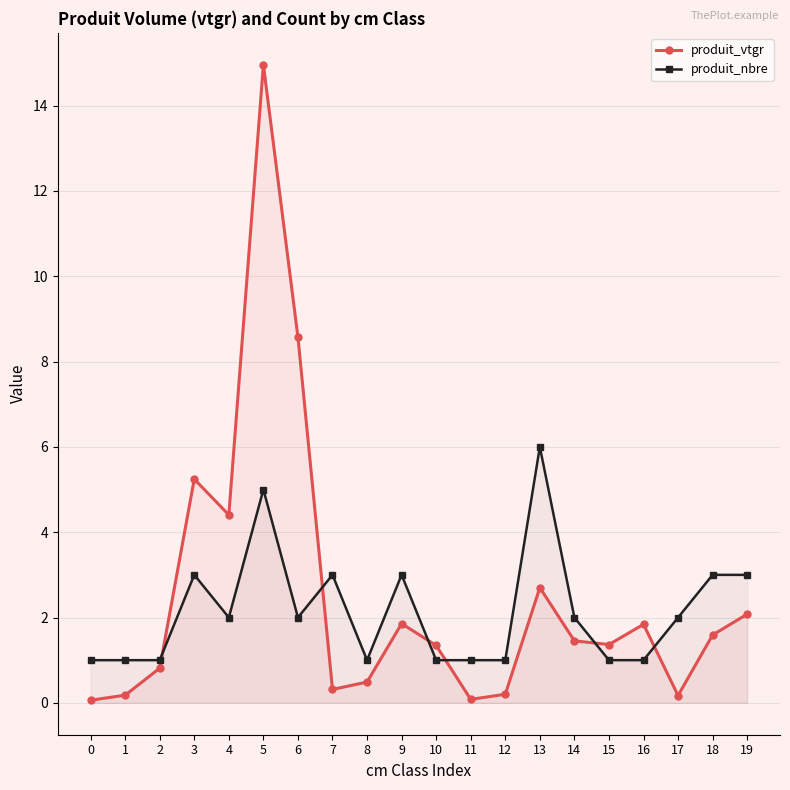

Between 11 and 3, which is larger?

3